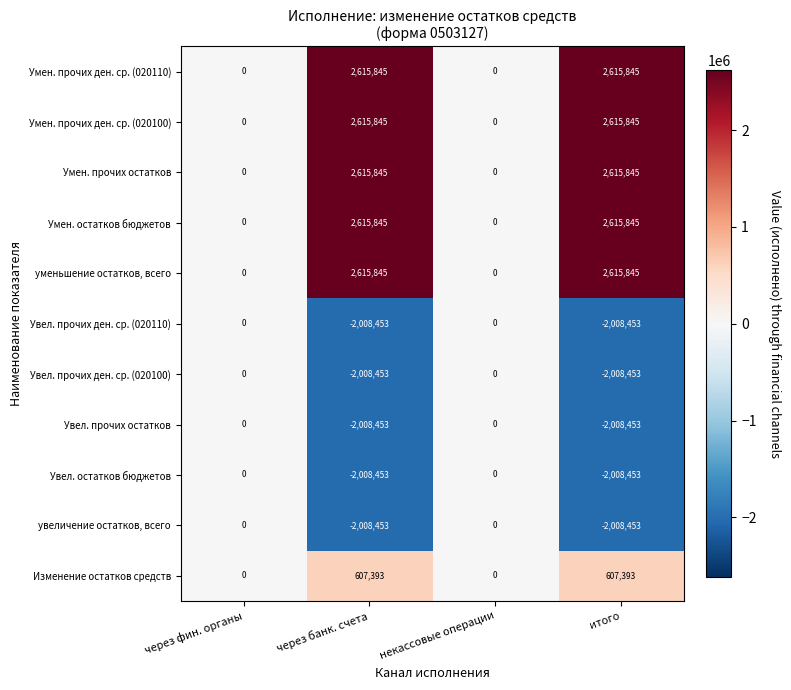

How many Увел. прочих остатков values are between -2008453 and 0?

4